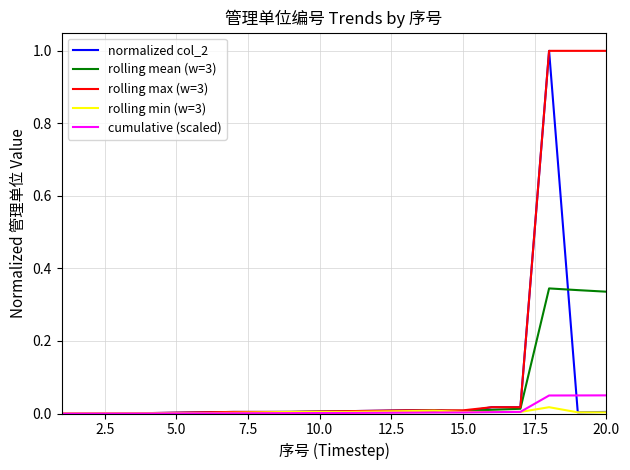

What is the maximum value for normalized col_2?

1.0